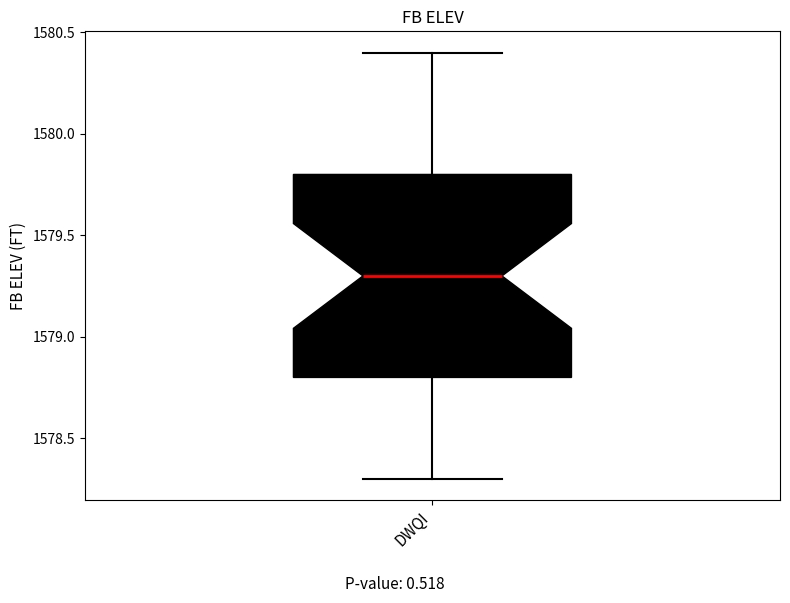

Where is the lower edge of the box for DWQI on the y-axis? The values are not printed on the chart, so give them approximately, as read against the axis.

1578.8